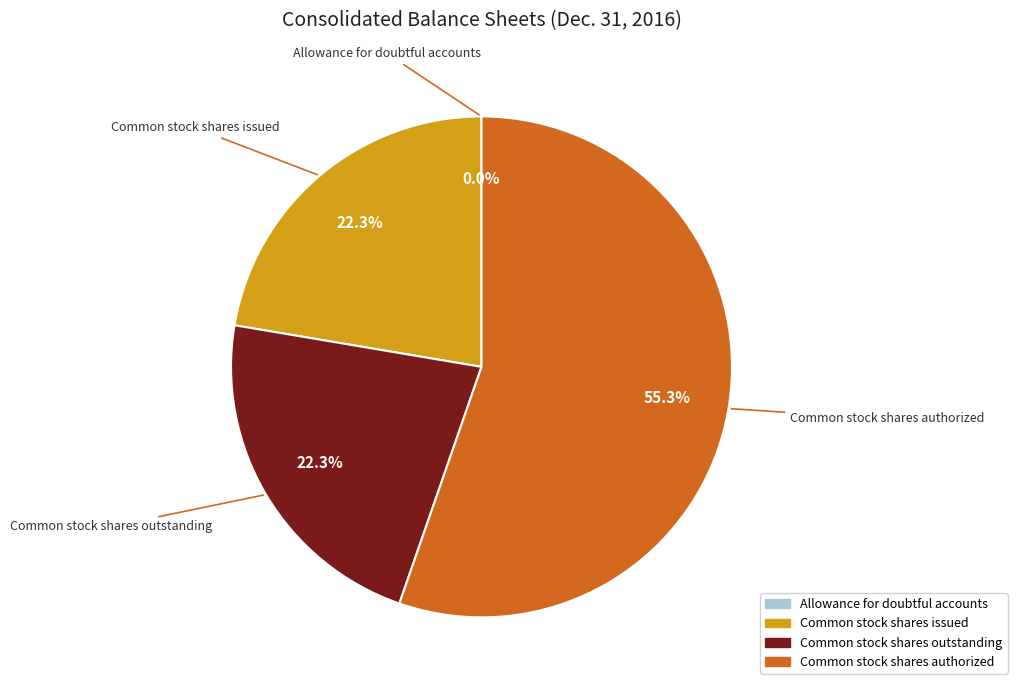

Which category has the biggest portion of the pie?

Common stock shares authorized